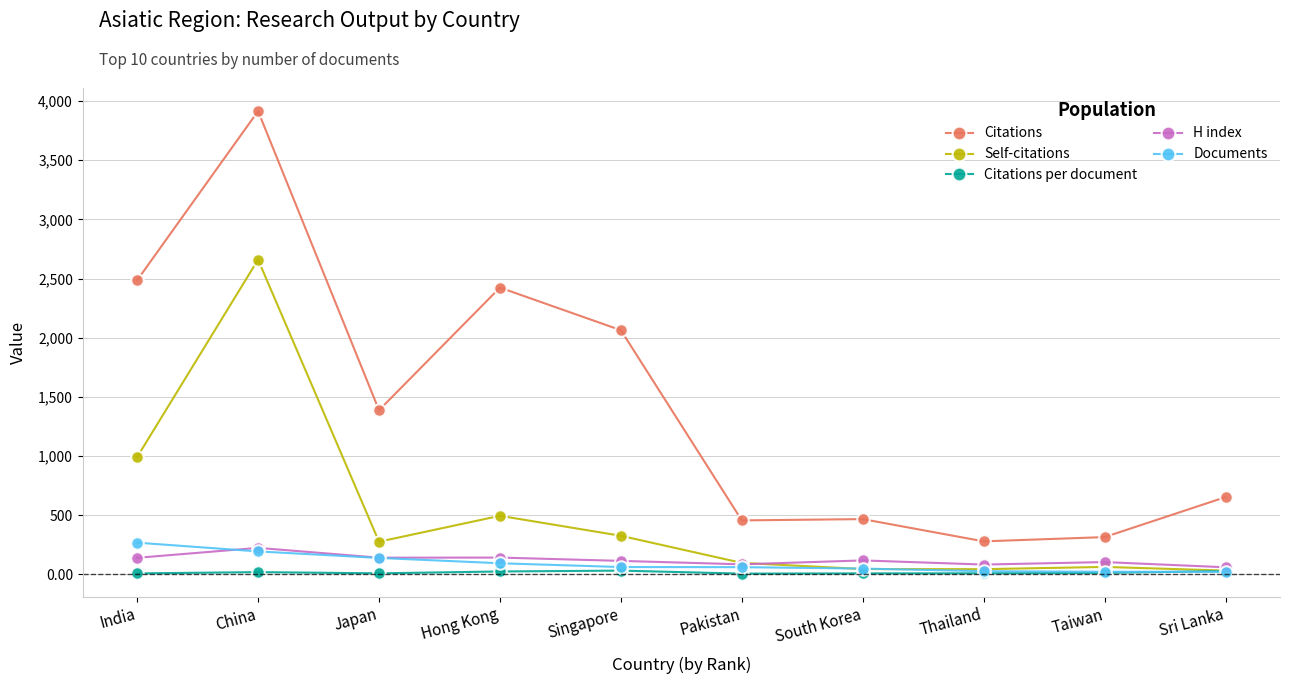

True or false: Citations has a value of 1388.0 at Japan.

True